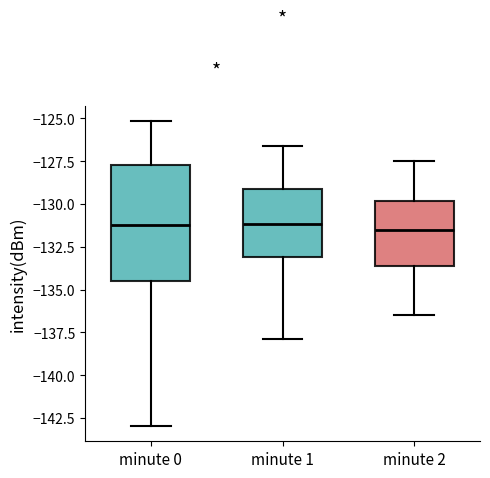

Reading left to right, transcribe this box plot: for each box, give where its median line is, the range the box spans, and where its two whiskers end, as read against the y-axis. The values are not printed on the chart, so give them approximately, as read against the axis.

minute 0: median -131.0, box -134.5 to -127.5, whiskers -143.0 to -125.0
minute 1: median -131.0, box -133.0 to -129.0, whiskers -138.0 to -126.5
minute 2: median -131.5, box -133.5 to -130.0, whiskers -136.5 to -127.5